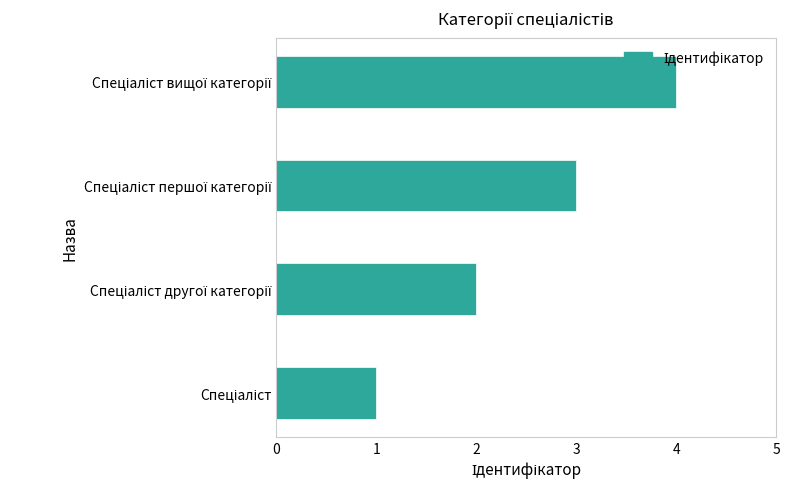

What is the difference between the maximum and second lowest values?

2